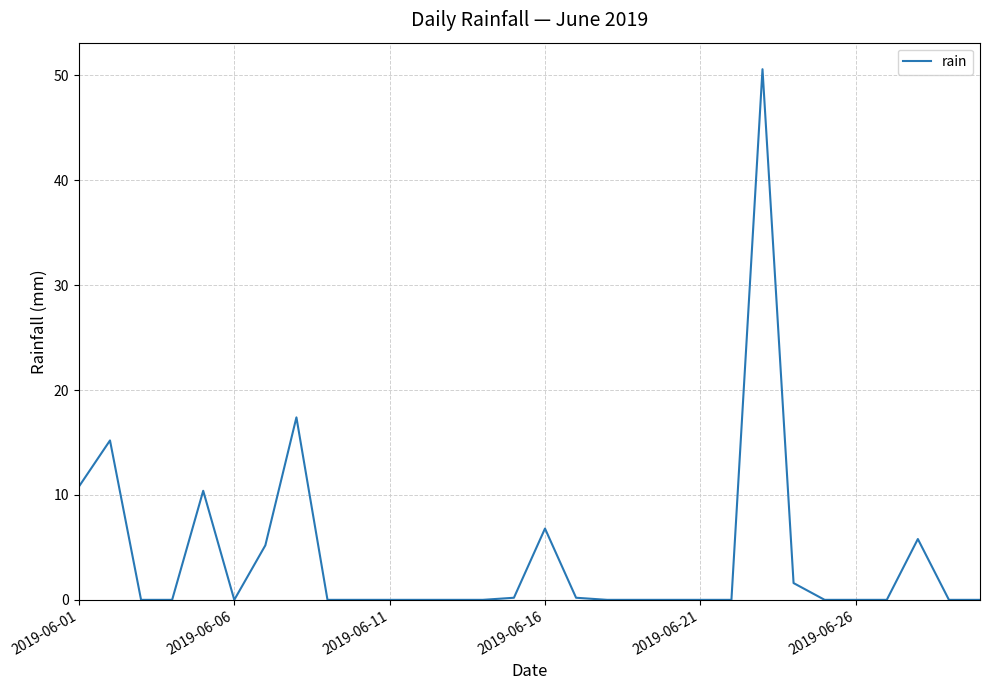

What is the difference between the maximum and minimum values?

50.6